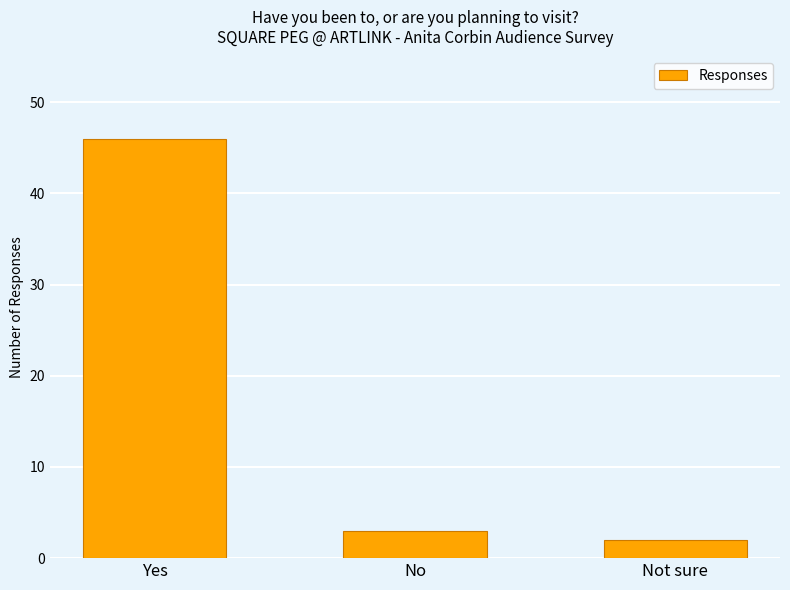

What is the change in value from No to Not sure?

-1